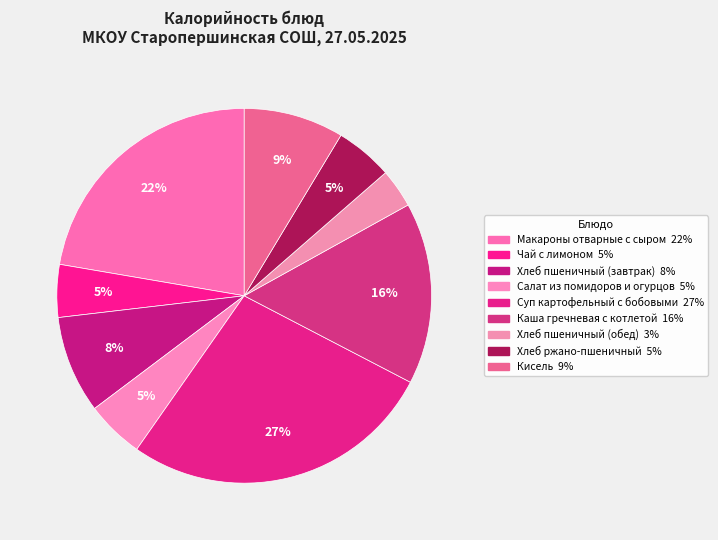

What is the total percentage of Макароны отварные с сыром and Кисель?

30.9%